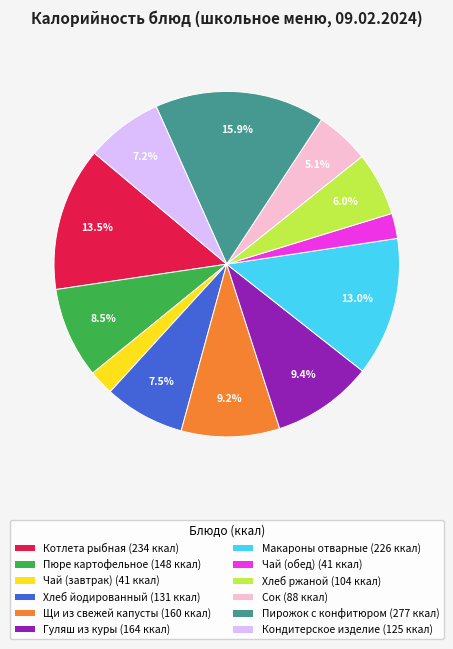

True or false: Хлеб ржаной accounts for 17% of the total.

False